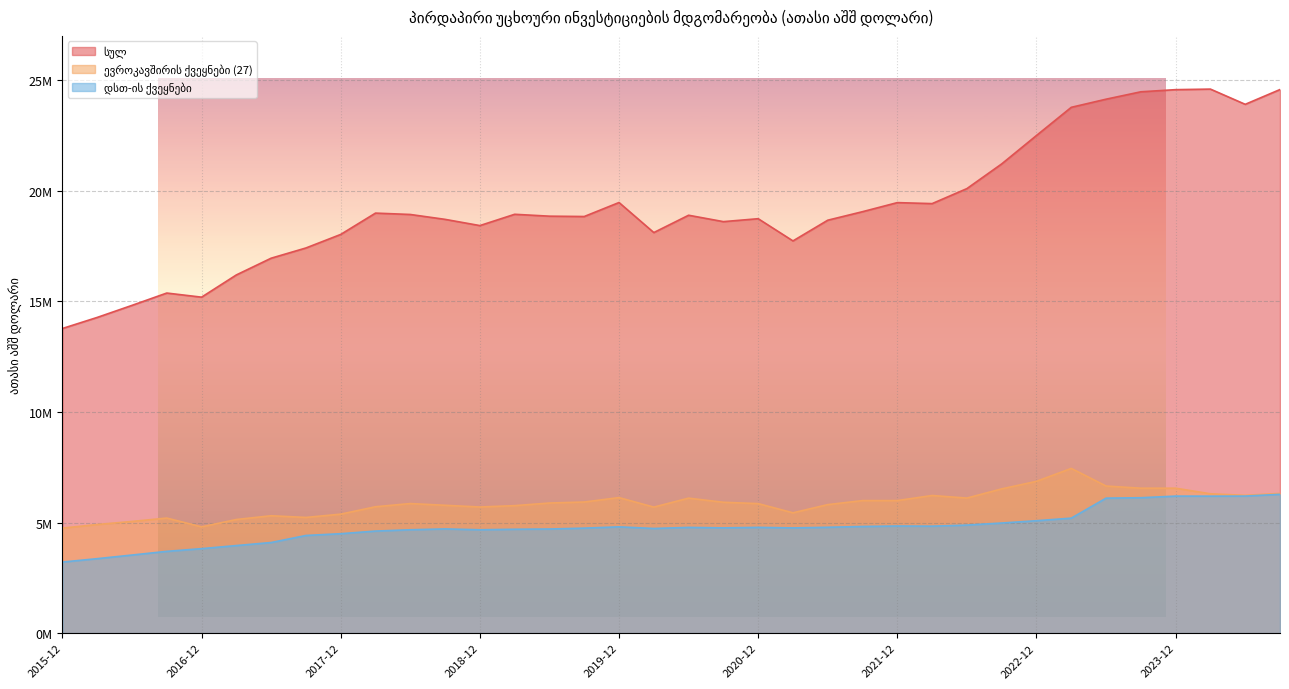

At which category is the sum across all series the highest?

2023-12